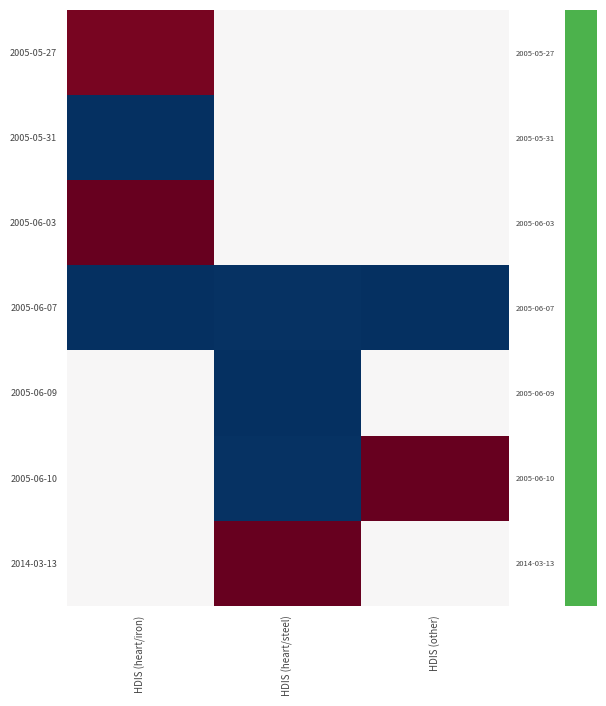

Reading left to right, what are all the values shown in this chart?

2005-05-27: HDIS (heart/iron)=1.0	HDIS (heart/steel)=0.5	HDIS (other)=0.5
2005-05-31: HDIS (heart/iron)=0.0	HDIS (heart/steel)=0.5	HDIS (other)=0.5
2005-06-03: HDIS (heart/iron)=1.0	HDIS (heart/steel)=0.5	HDIS (other)=0.5
2005-06-07: HDIS (heart/iron)=0.0	HDIS (heart/steel)=0.0	HDIS (other)=0.0
2005-06-09: HDIS (heart/iron)=0.5	HDIS (heart/steel)=0.0	HDIS (other)=0.5
2005-06-10: HDIS (heart/iron)=0.5	HDIS (heart/steel)=0.0	HDIS (other)=1.0
2014-03-13: HDIS (heart/iron)=0.5	HDIS (heart/steel)=1.0	HDIS (other)=0.5